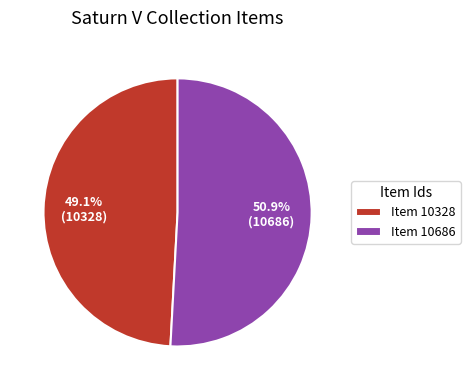

Does Item 10686 account for over 50% of the chart?

Yes